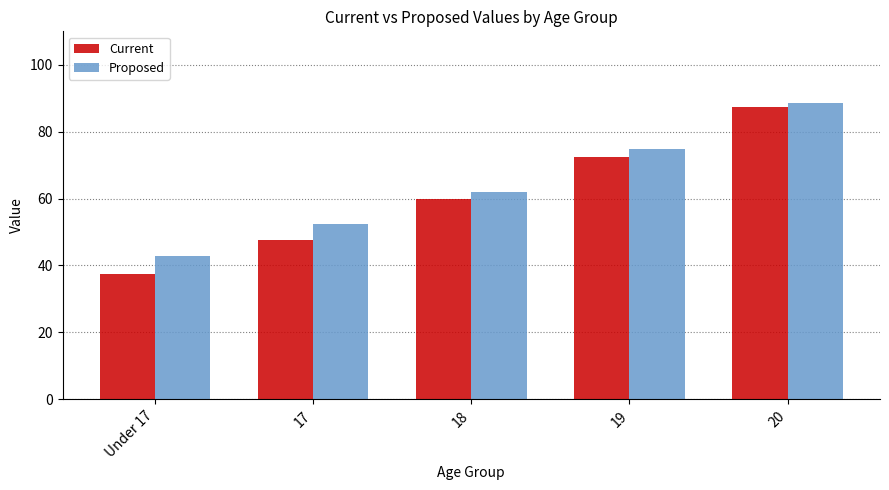

What is the sum of the Current values at 17 and Under 17?

85.0